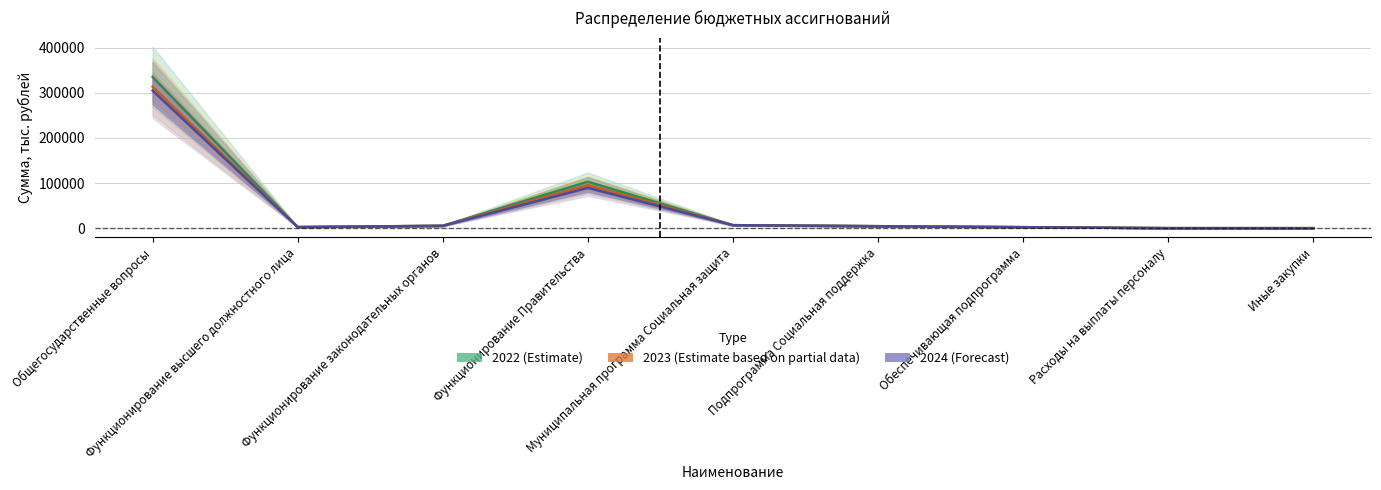

True or false: 2024 and 2023 intersect in this chart.

False